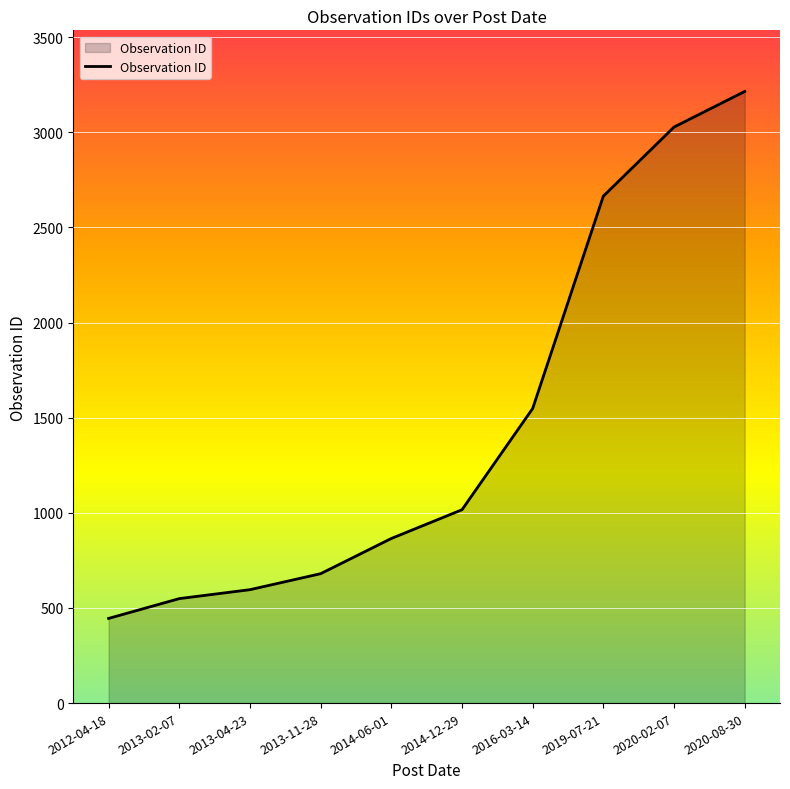

True or false: the data has more than 2 interior local peaks.

False